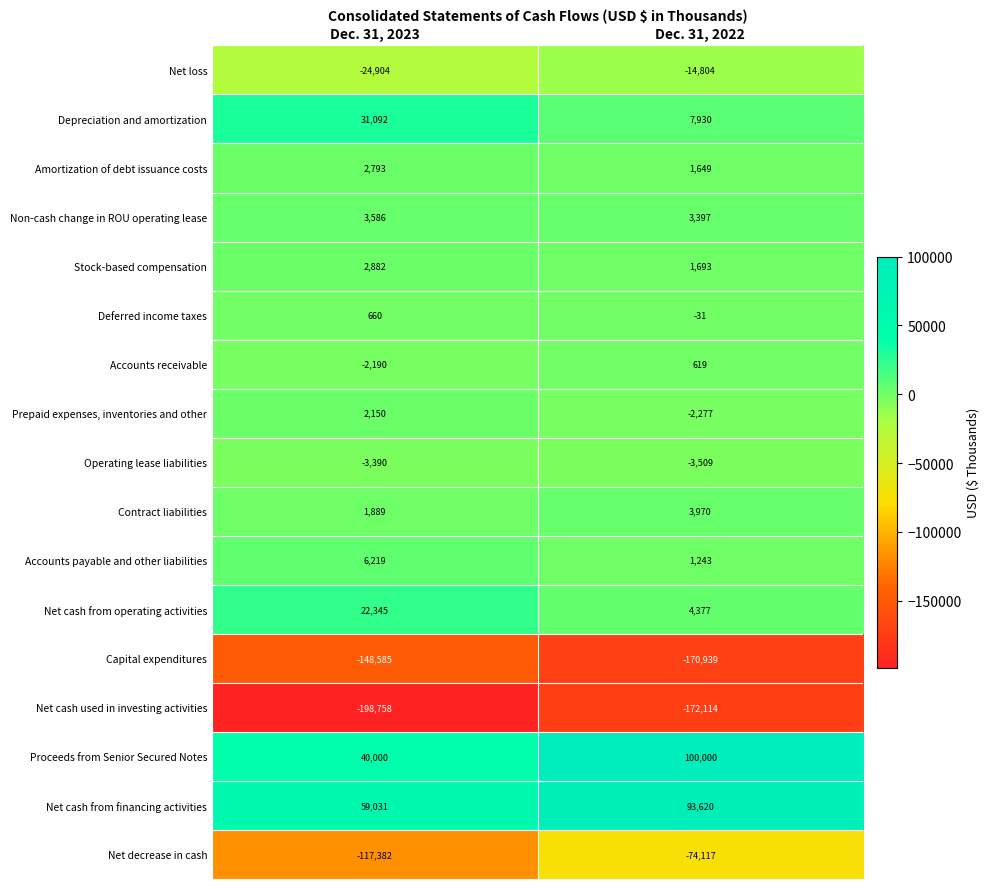

The Amortization of debt issuance costs series shows 1544 at Dec. 31, 2023. True or false?

False